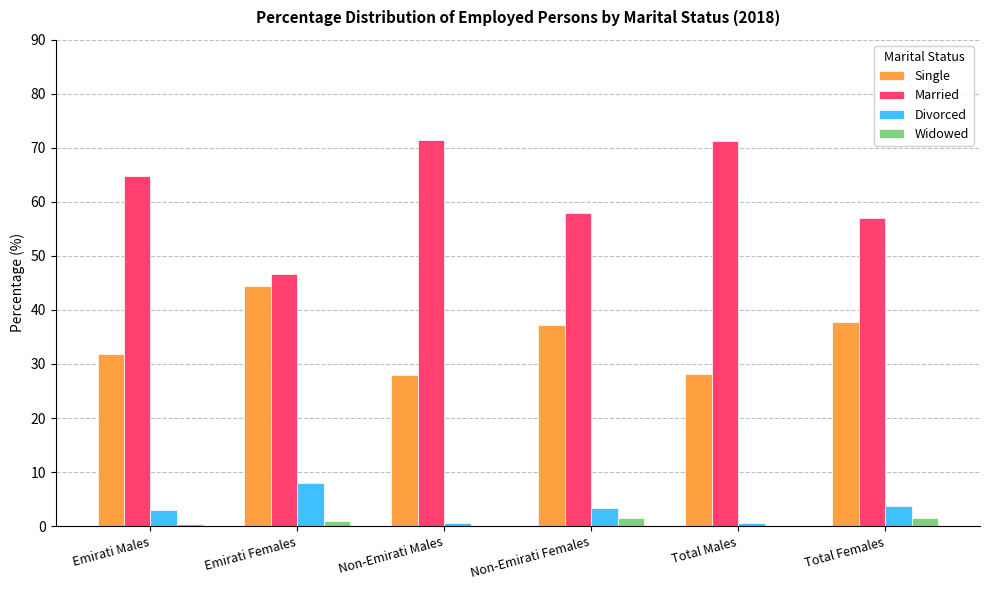

What is the maximum value shown in the chart?

71.5